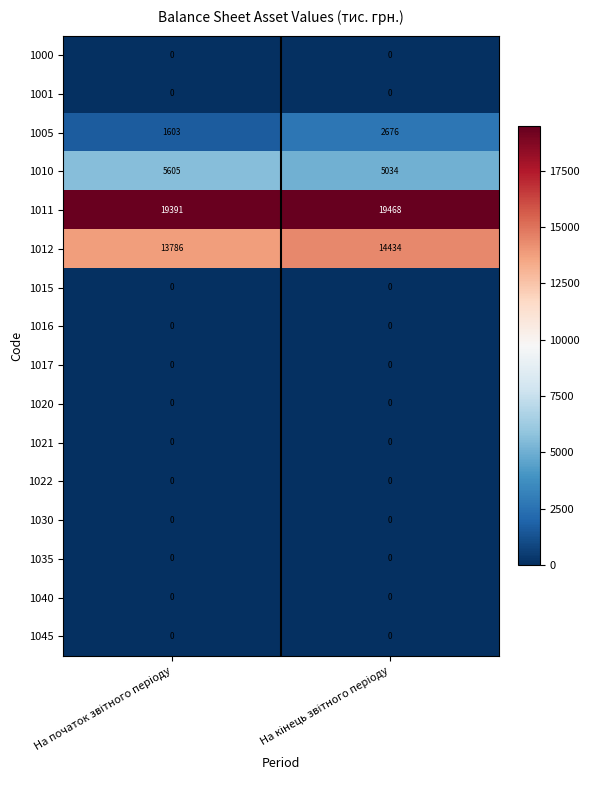

Which series has the largest total across all categories?

1011